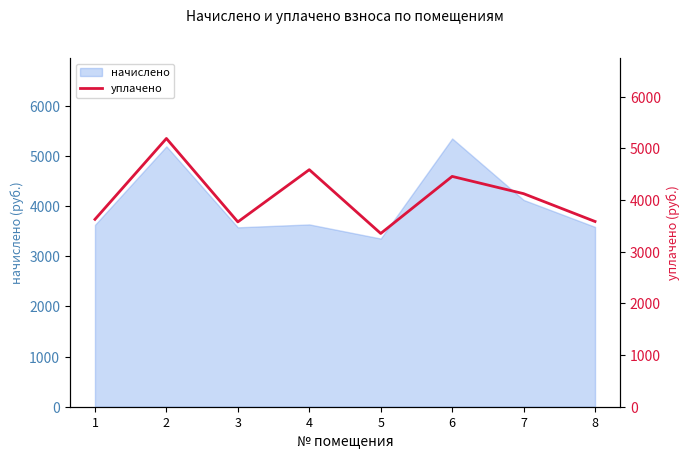

Reading right to left, what are all the values shown in this chart?

3585.2	4123.4	4457.4	3353.4	4587.4	3577.0	5191.6	3626.6